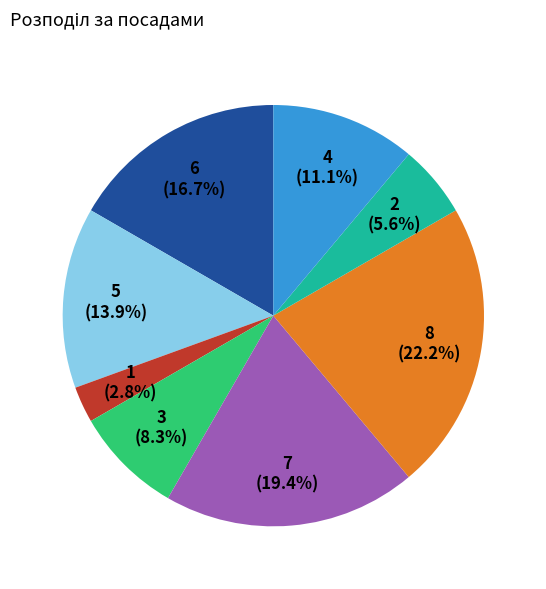

To the nearest percent, what is the difference between the largest and smallest slice percentages?

19%